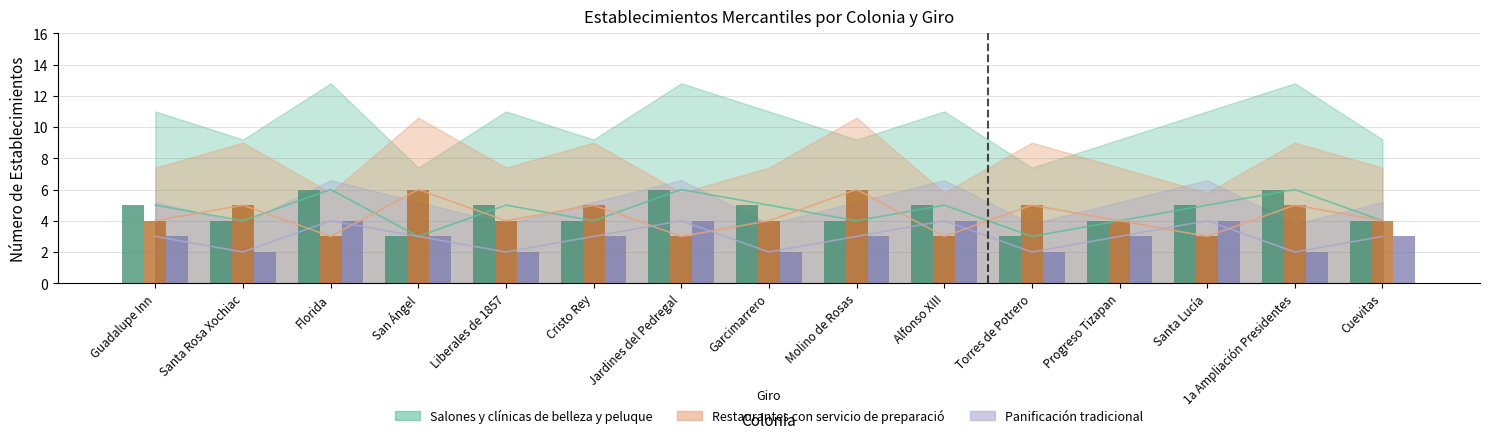

Rank the series by their average value, from highest to lowest.

Salones y clínicas de belleza y peluque, Restaurantes con servicio de preparació, Panificación tradicional